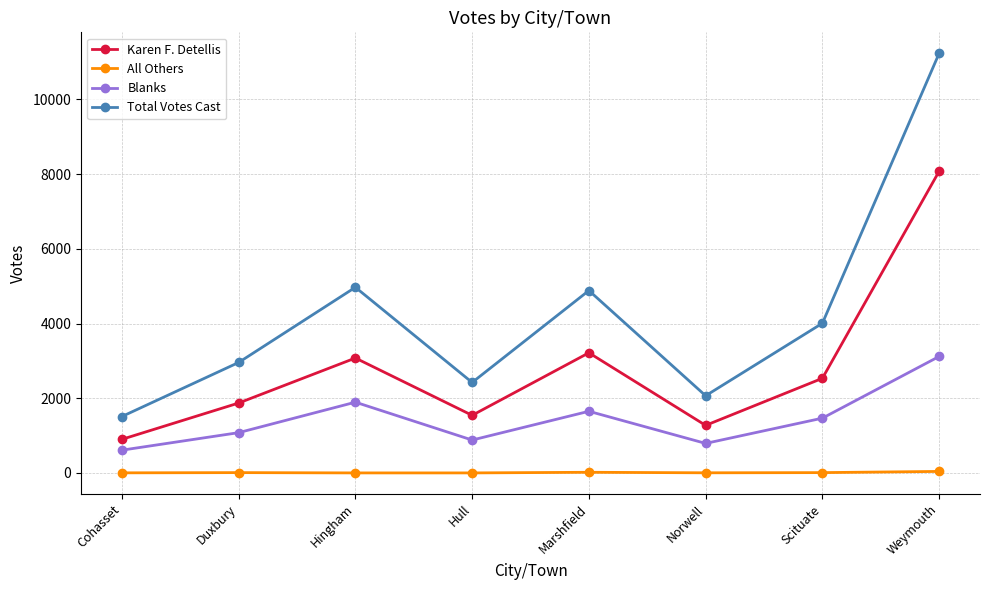

What is the difference between the maximum and minimum values in the Blanks series?

2509